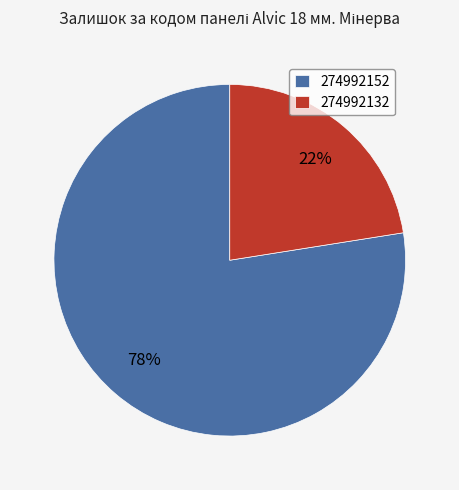

Which slice is the largest?

274992152